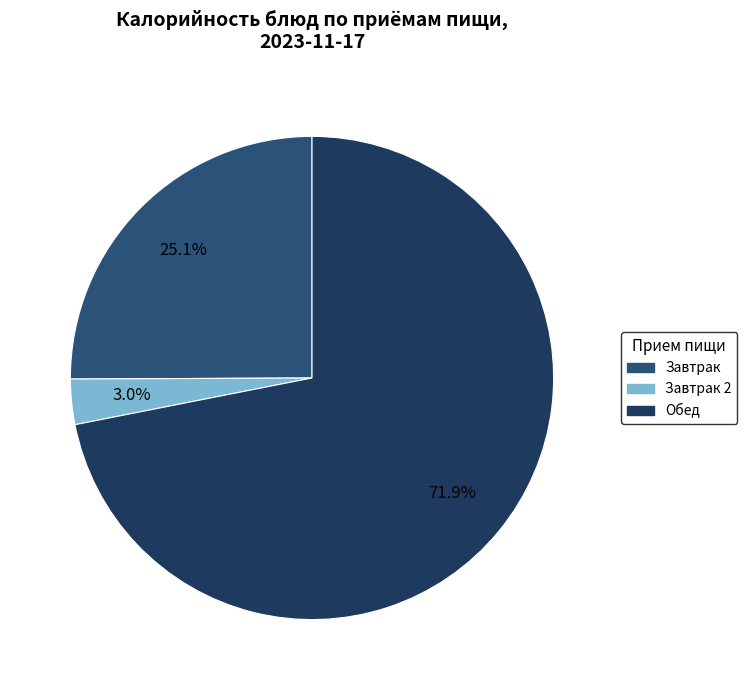

How many segments does this pie chart have?

3